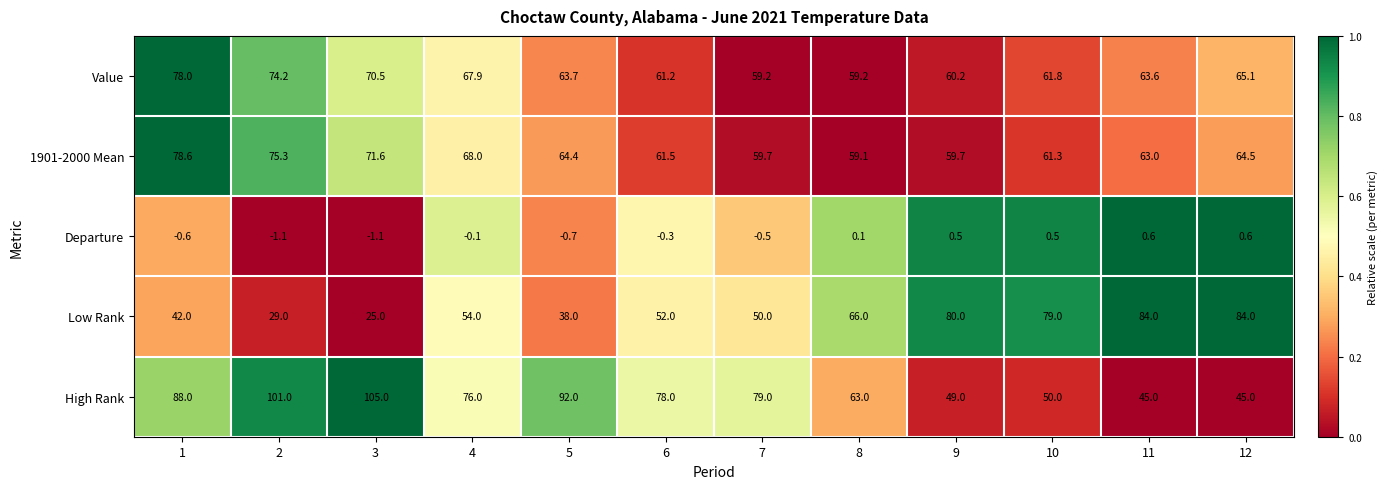

The Departure series shows 0.1 at 8. True or false?

True